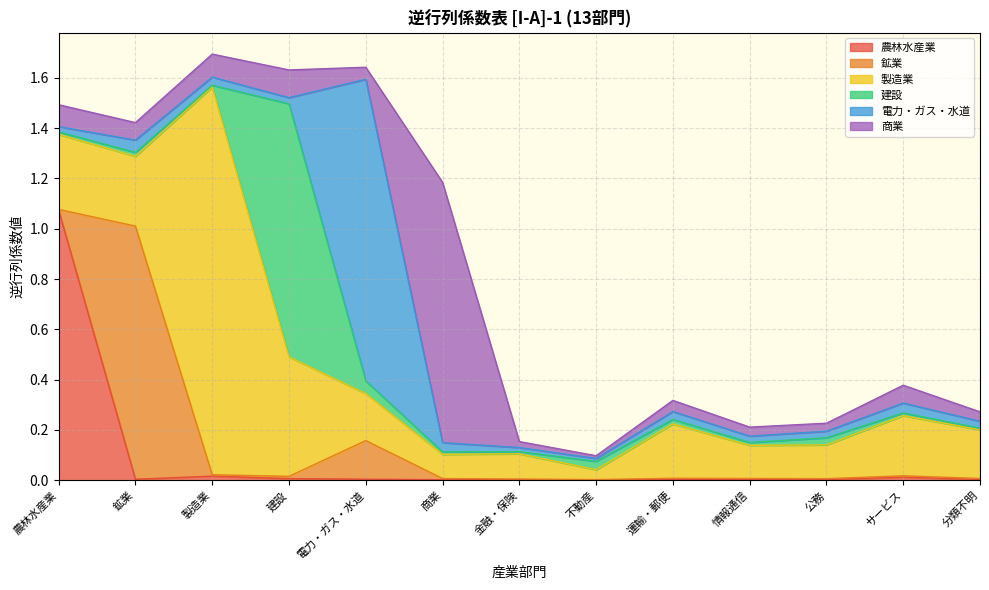

What is the maximum value for 電力・ガス・水道?

1.2